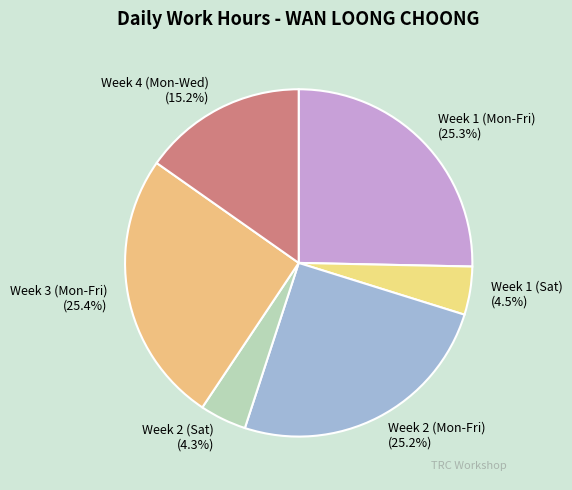

Combined, do Week 2 (Sat) and Week 3 (Mon-Fri) account for over 50%?

No